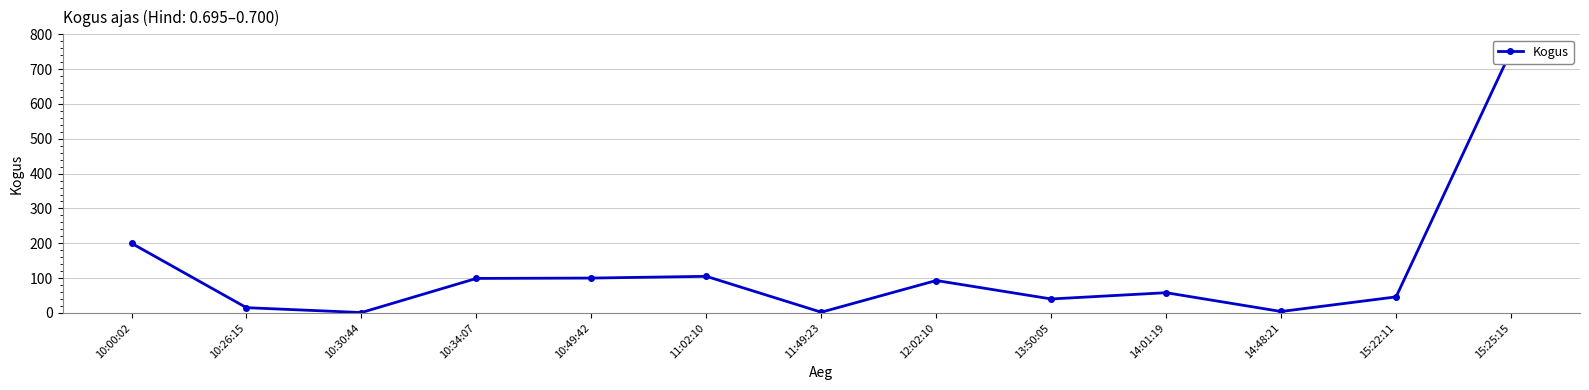

Which has a higher value, 10:49:42 or 10:00:02?

10:00:02